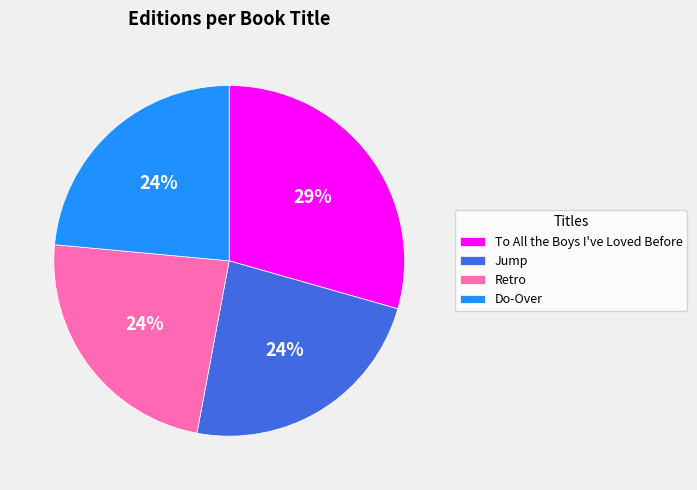

Combined, do Do-Over and Jump account for over 50%?

No